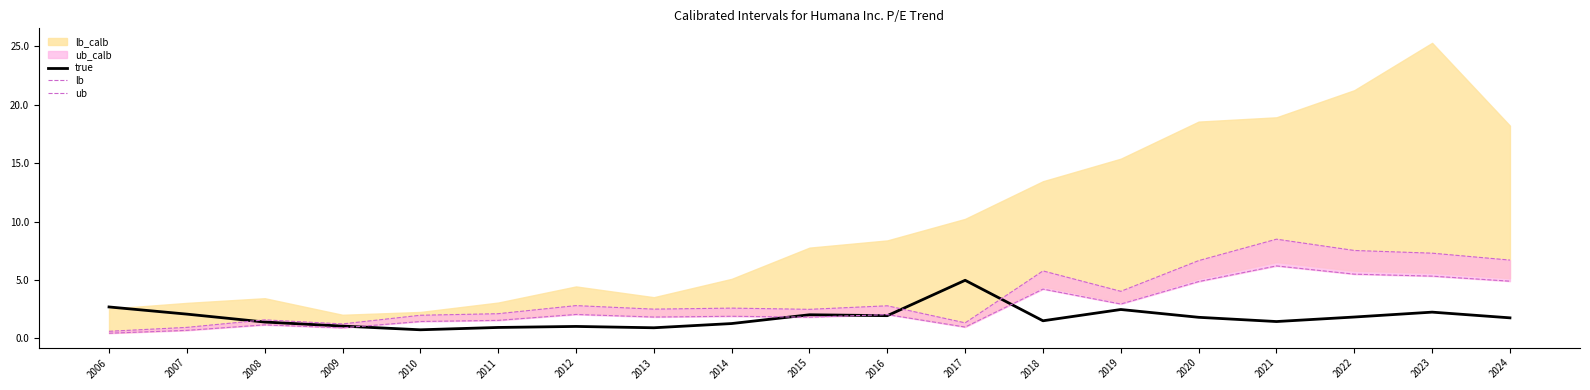

What is the difference between the true values at 2016 and 2017?

3.0